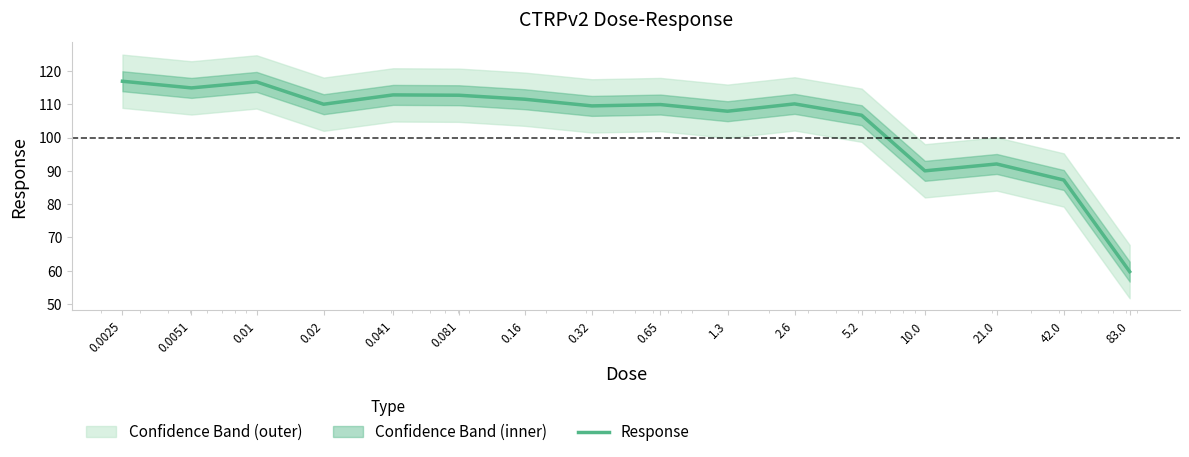

What is the maximum value shown in the chart?

116.9